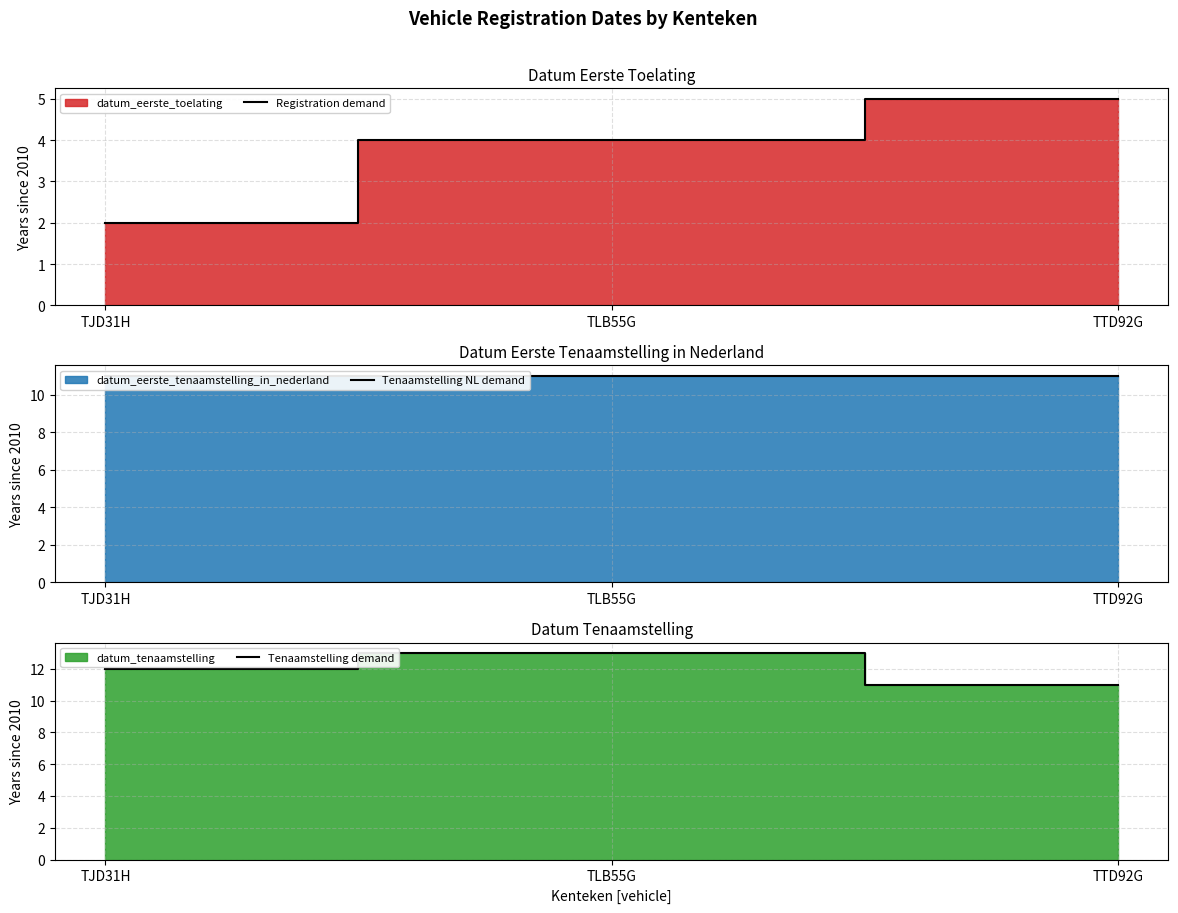

Where does the Tenaamstelling demand series first go above 12?

TLB55G